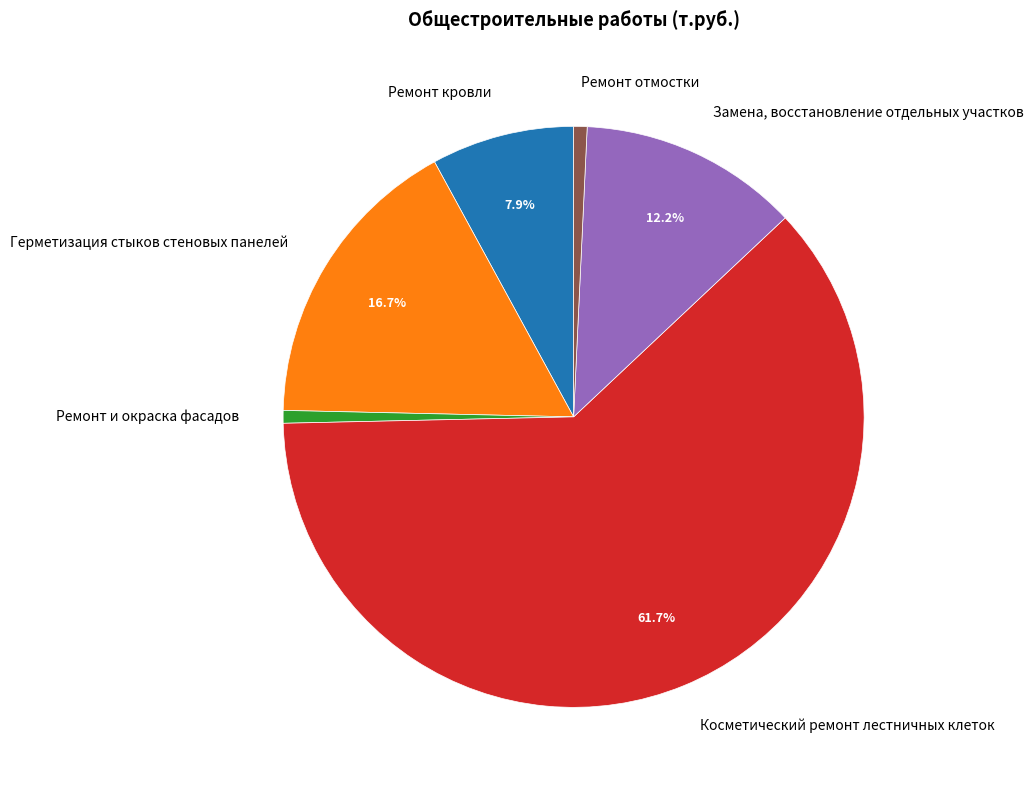

What is the largest slice in the pie chart?

Косметический ремонт лестничных клеток